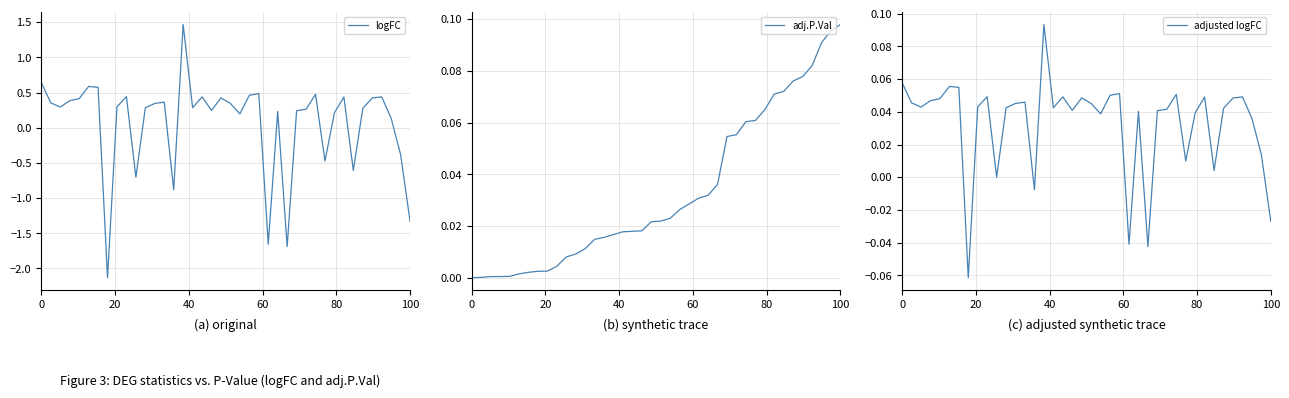

What is the highest value of the logFC series?

1.5